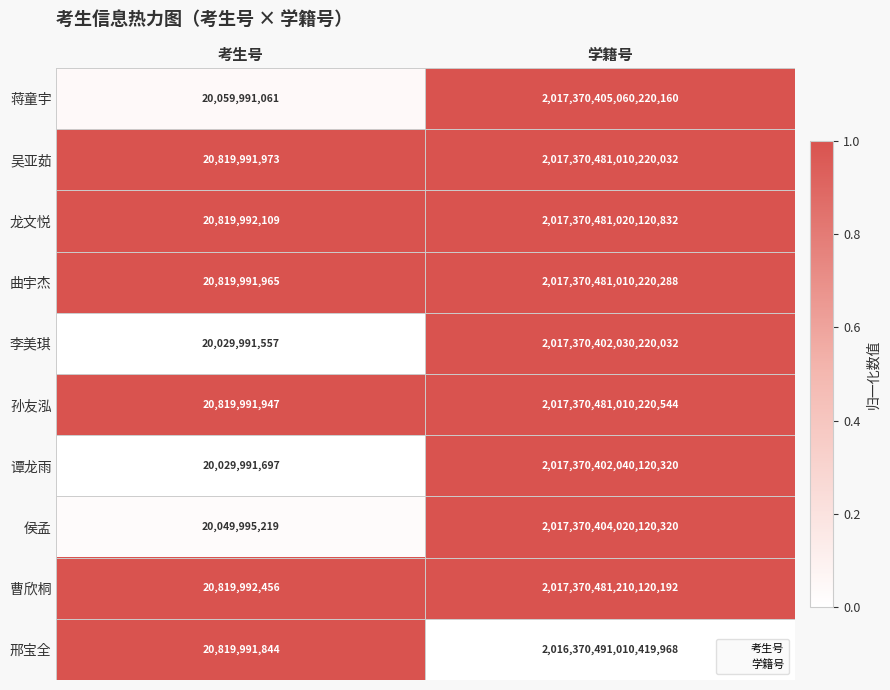

Which category has the highest value in the 吴亚茹 series?

学籍号